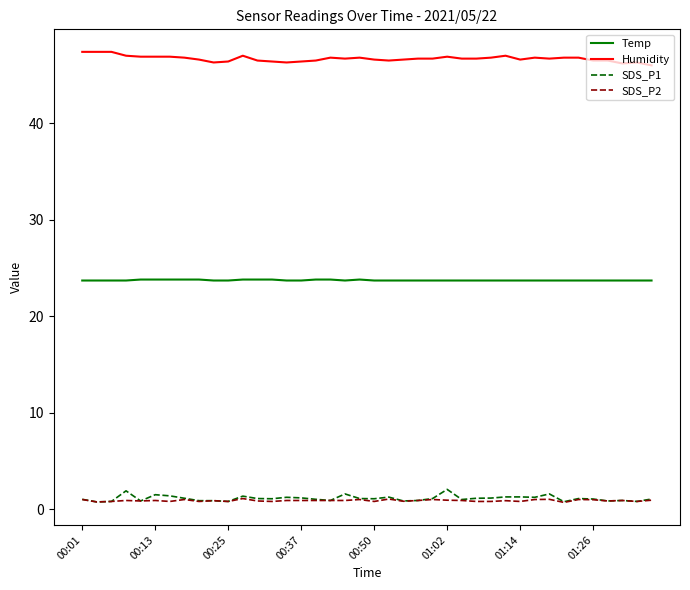

True or false: Temp and SDS_P1 cross at least once.

False